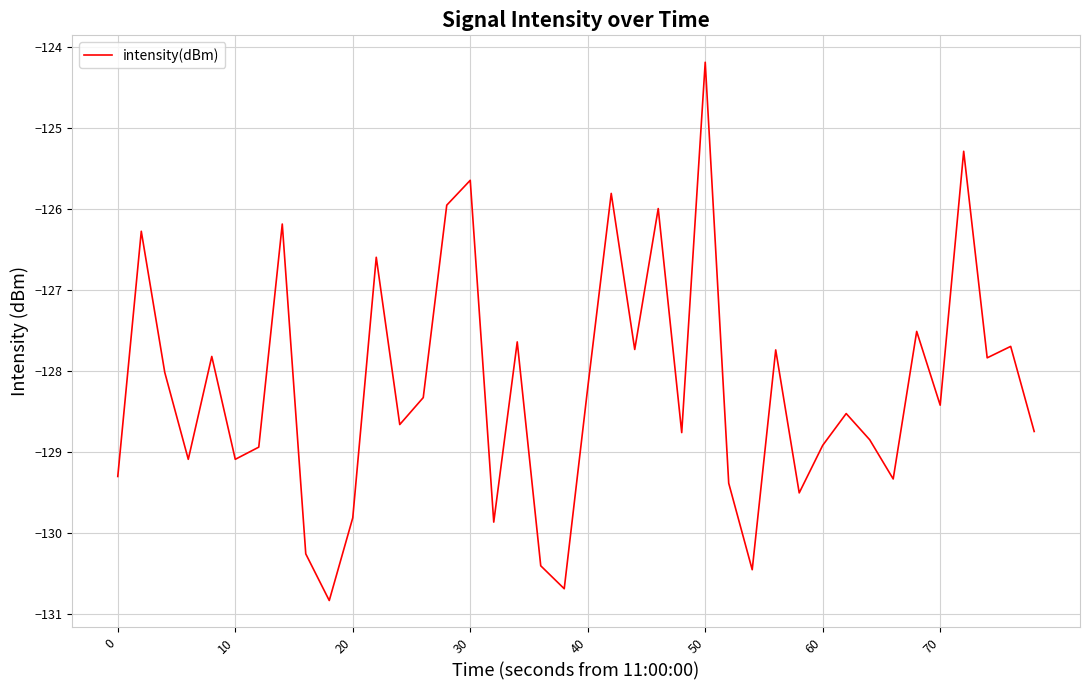

What is the smallest value displayed?

-130.8